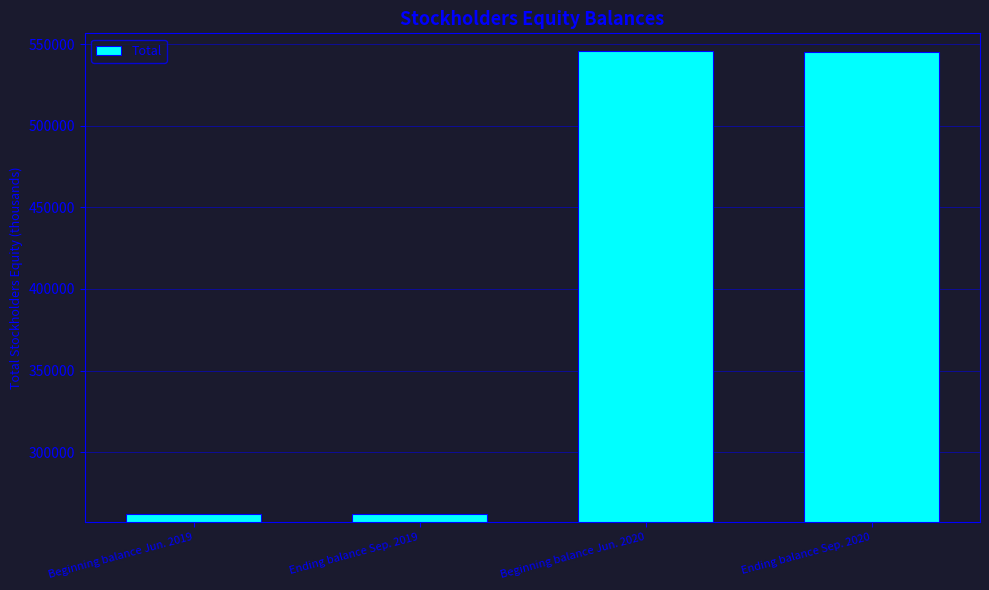

What is the label of the 1st bar from the right?

Ending balance Sep. 2020